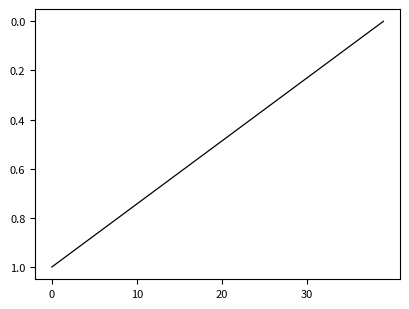

Where is the data nearest to the value 0?

39